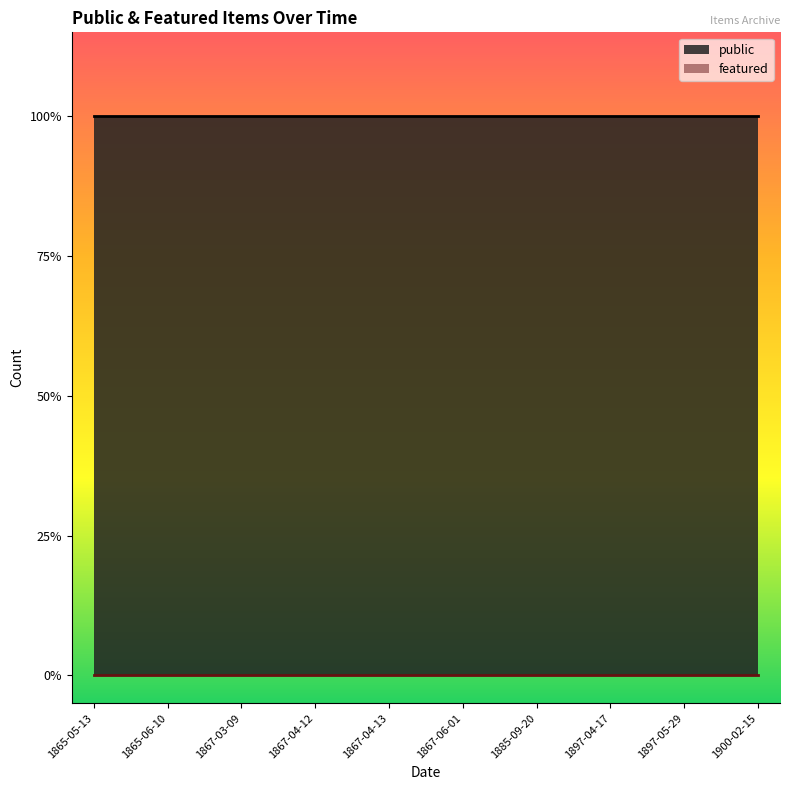

Is the value of featured at 1865-06-10 greater than the value of public at 1867-04-12?

No